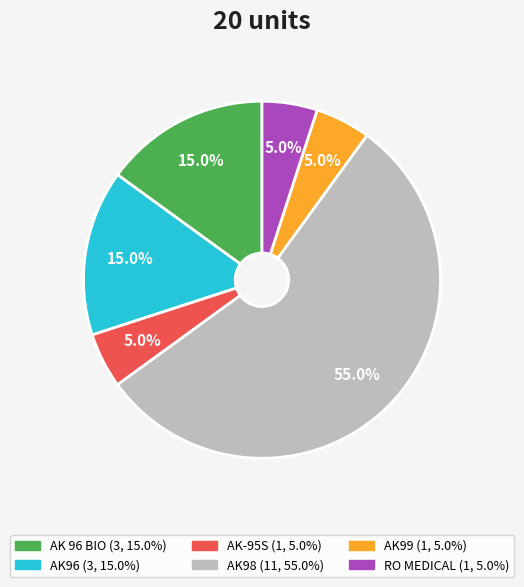

To the nearest percent, what is the combined percentage of AK 96 BIO and AK99?

20%